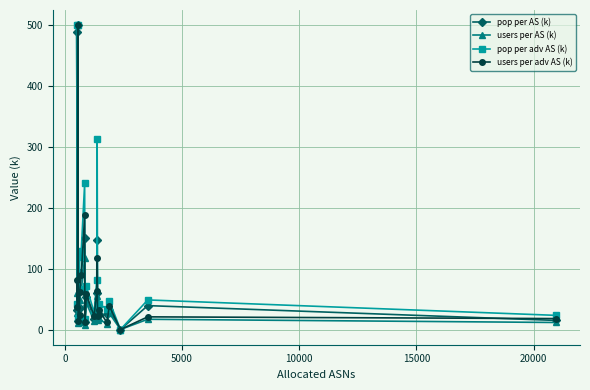

What is the maximum value shown in the chart?

500.0